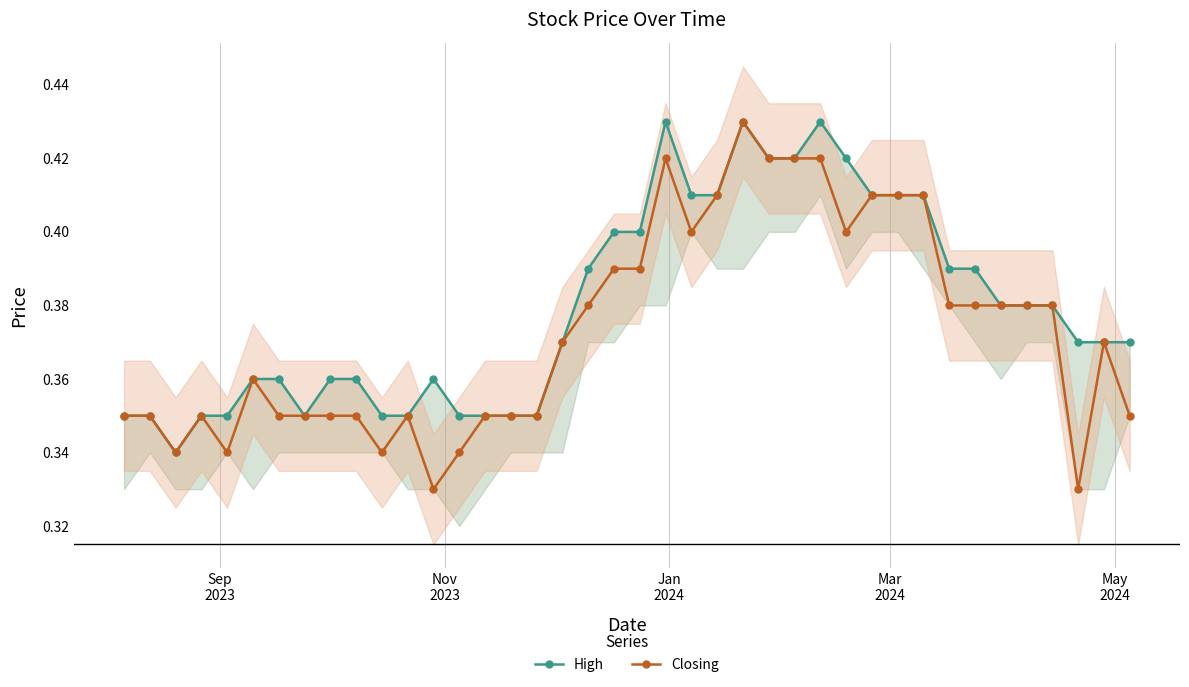

True or false: Closing has more than 2 interior local peaks.

True